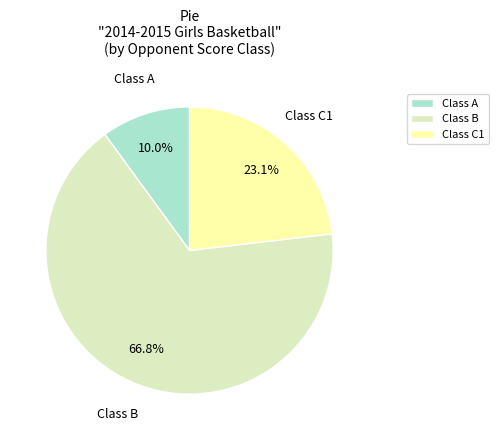

Does Class A account for over 50% of the chart?

No